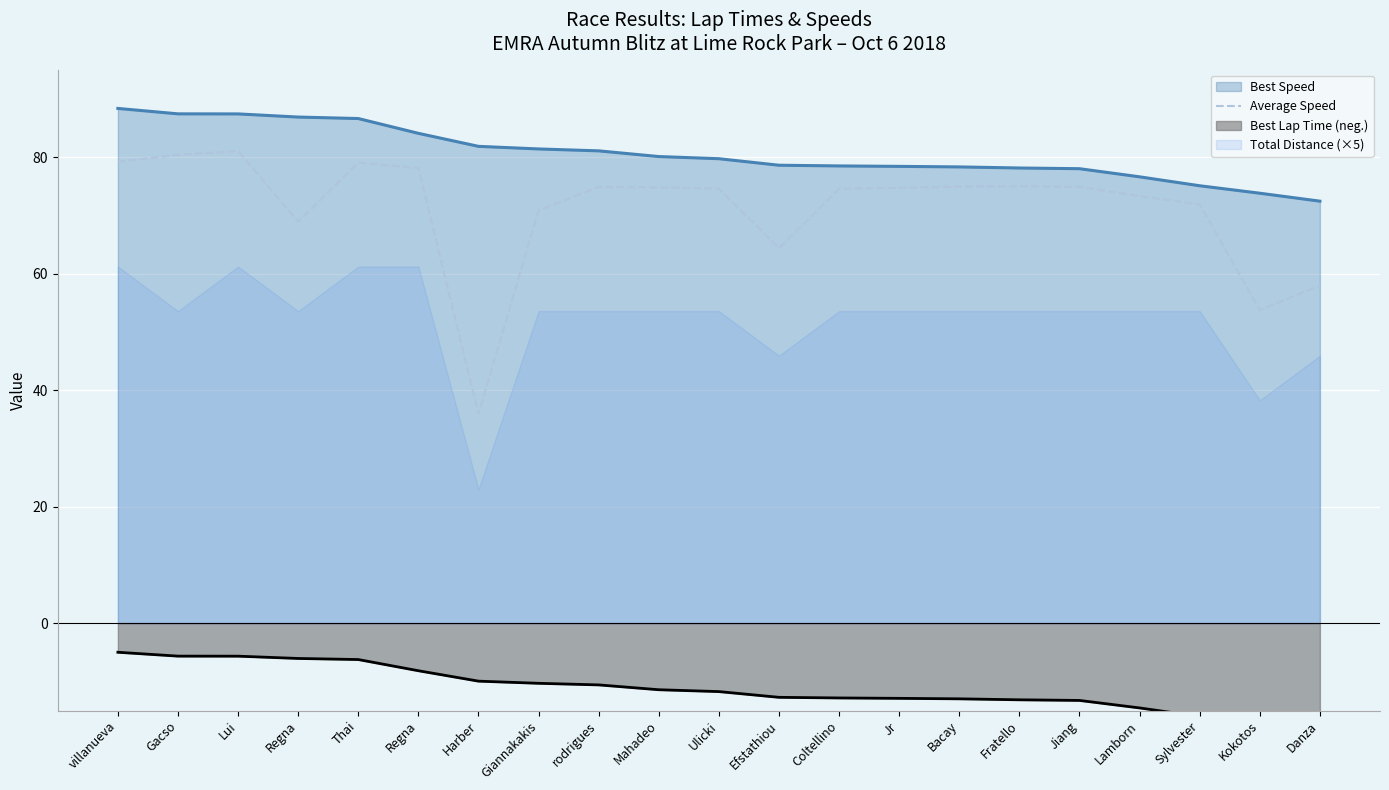

At which label is the value closest to 58?

Danza